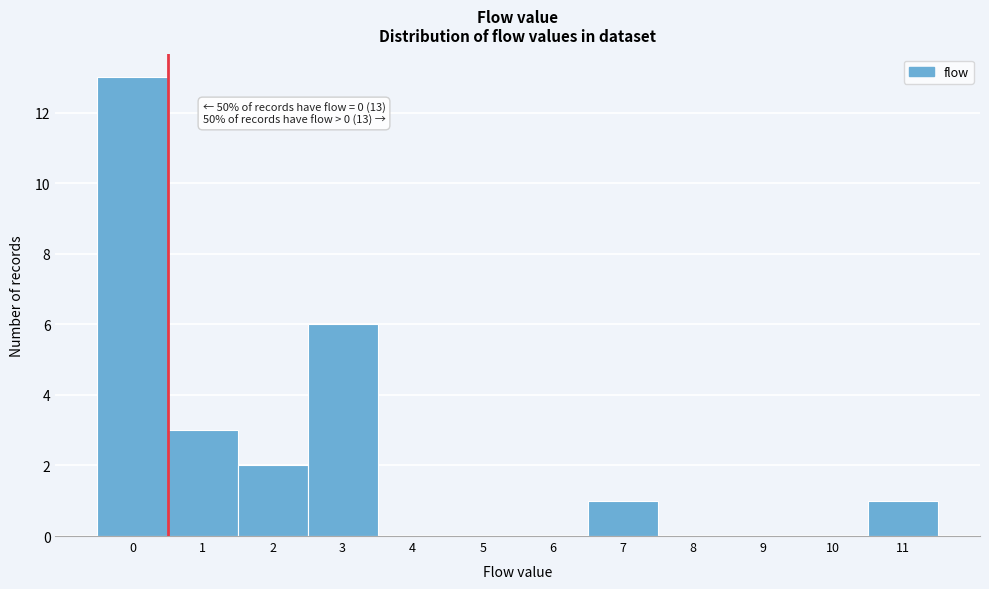

Which range on the x-axis has the tallest bar?

-0.5 to 0.5